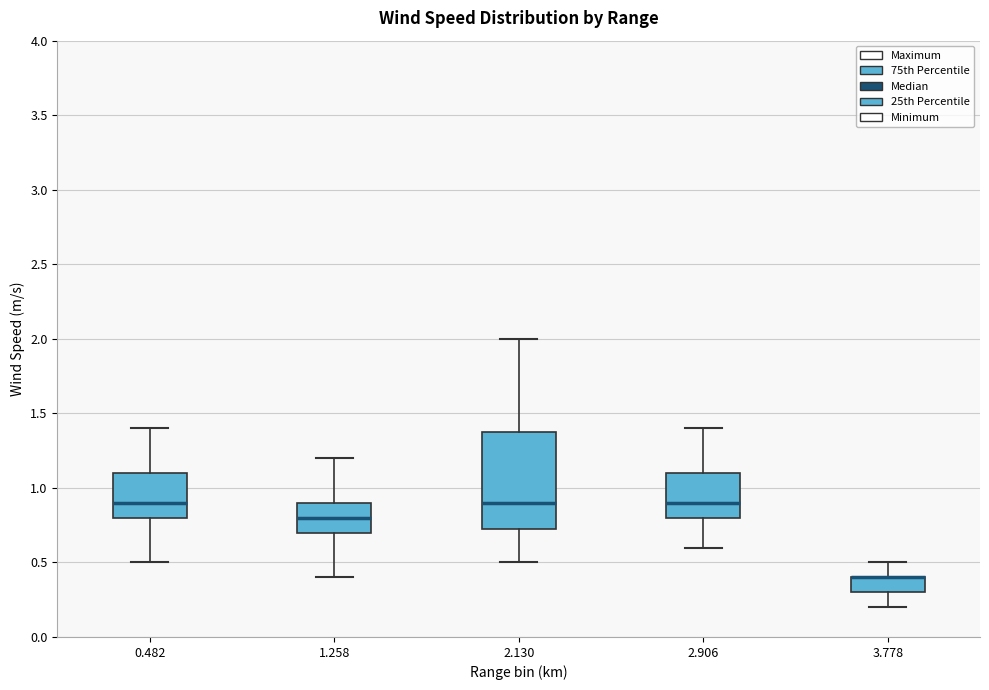

Comparing the boxes themselves (not the whiskers), which one is the tallest?

2.130